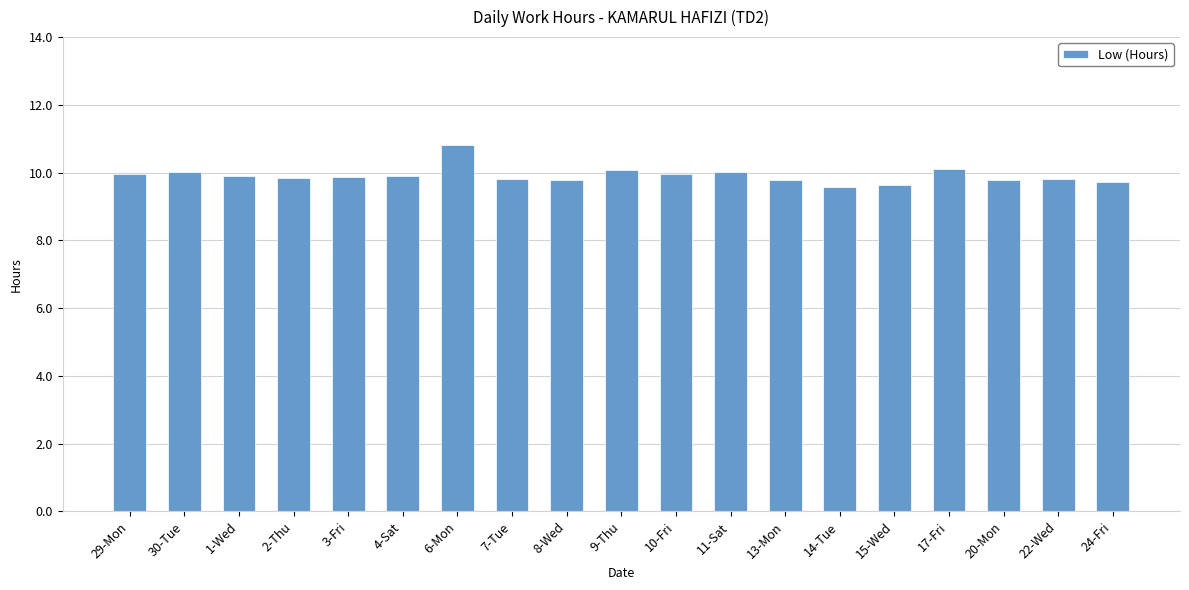

What is the value of the 3rd bar from the left?

9.9